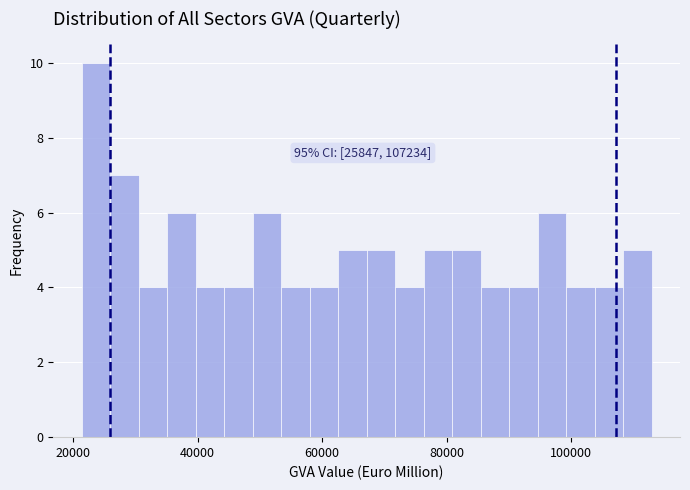

Around what value on the x-axis is the tallest bar? Give the approximate position of its centre, as read against the axis.

24000